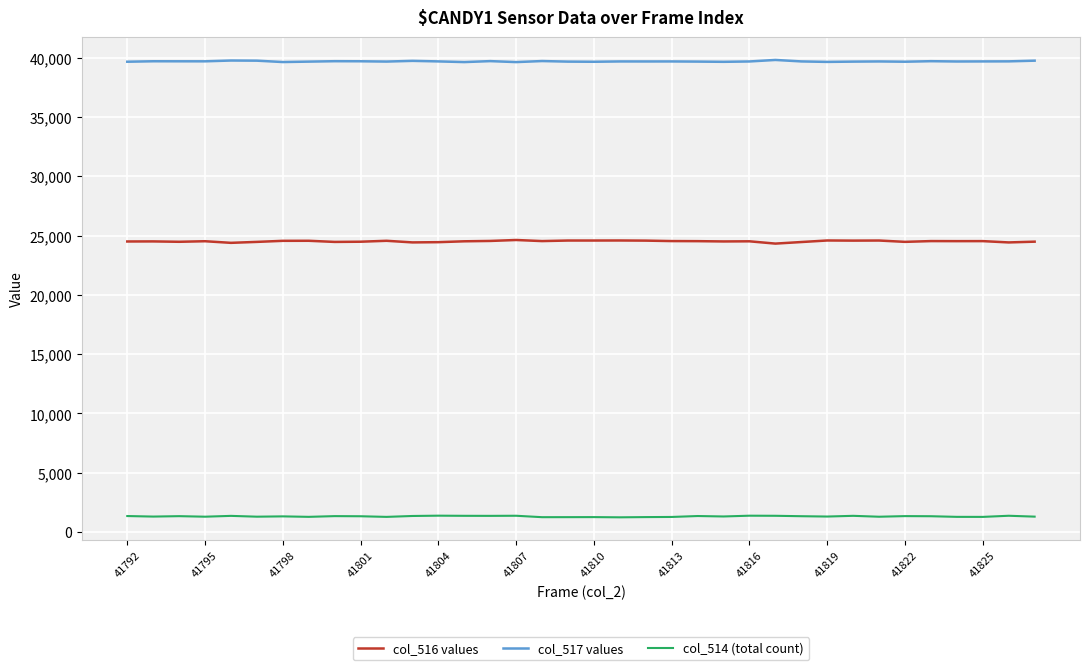

True or false: col_516 values and col_517 values cross at least once.

False